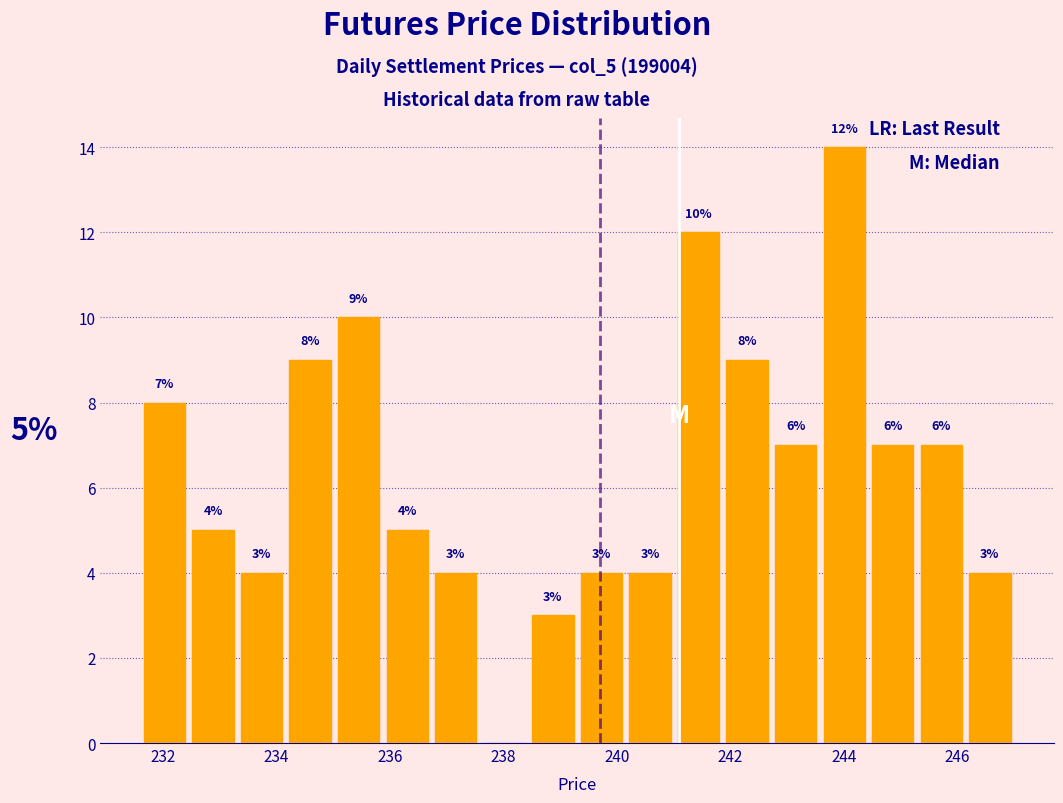

Over which range of the x-axis is the bar tallest?

243.6 to 244.4